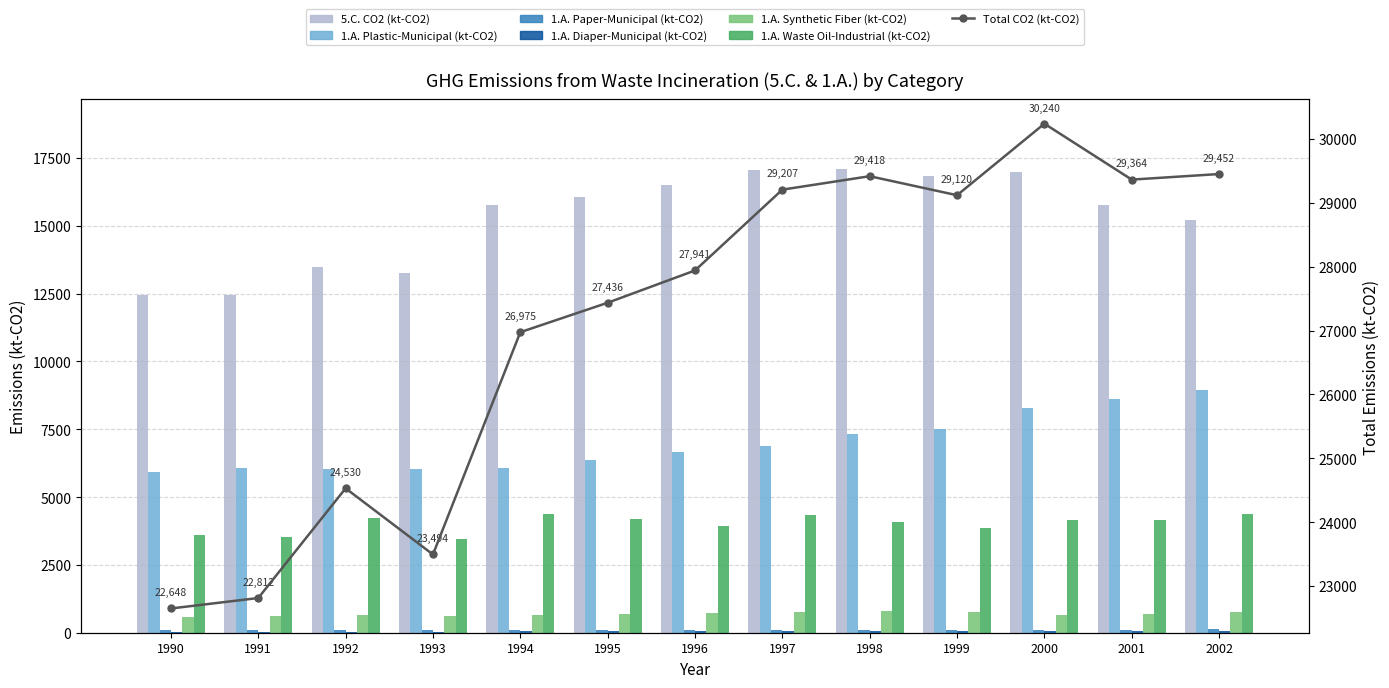

Between 1999 and 2002, which series saw the biggest shift?

5.C. CO2 (kt-CO2)